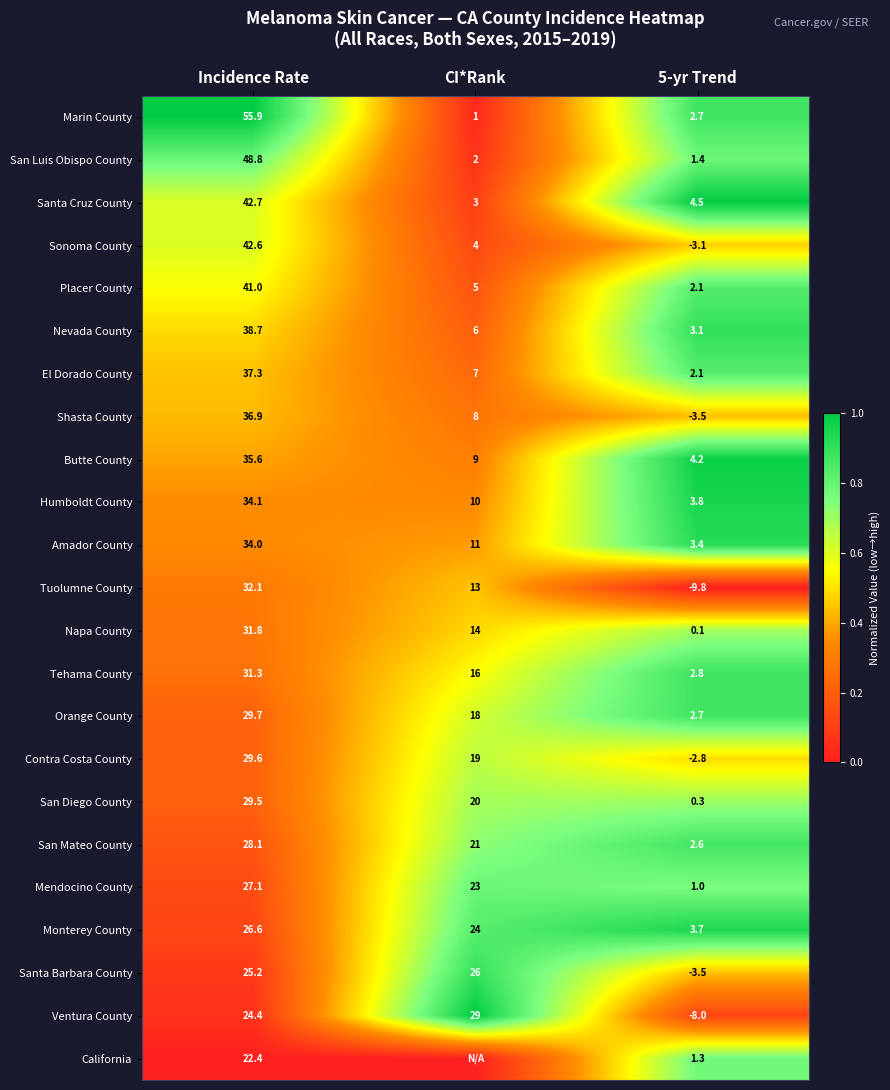

What is the approximate value of San Diego County at Incidence Rate?

29.5